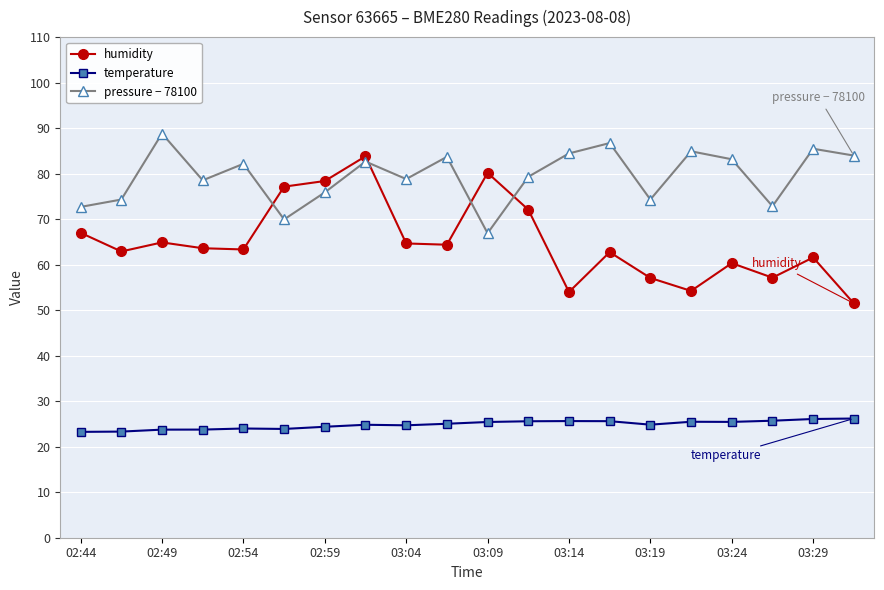

List the series in order of their overall mean, lowest first.

temperature, humidity, pressure − 78100